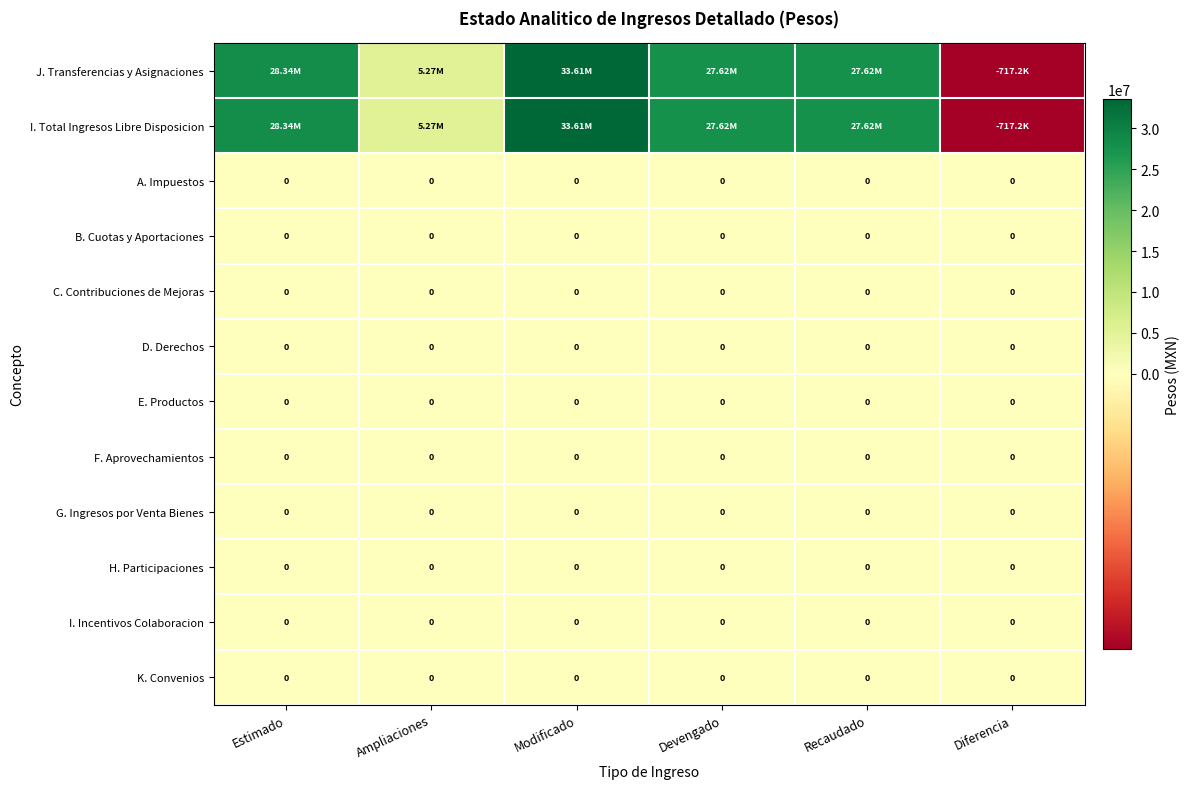

How many values in J. Transferencias y Asignaciones are below zero?

1